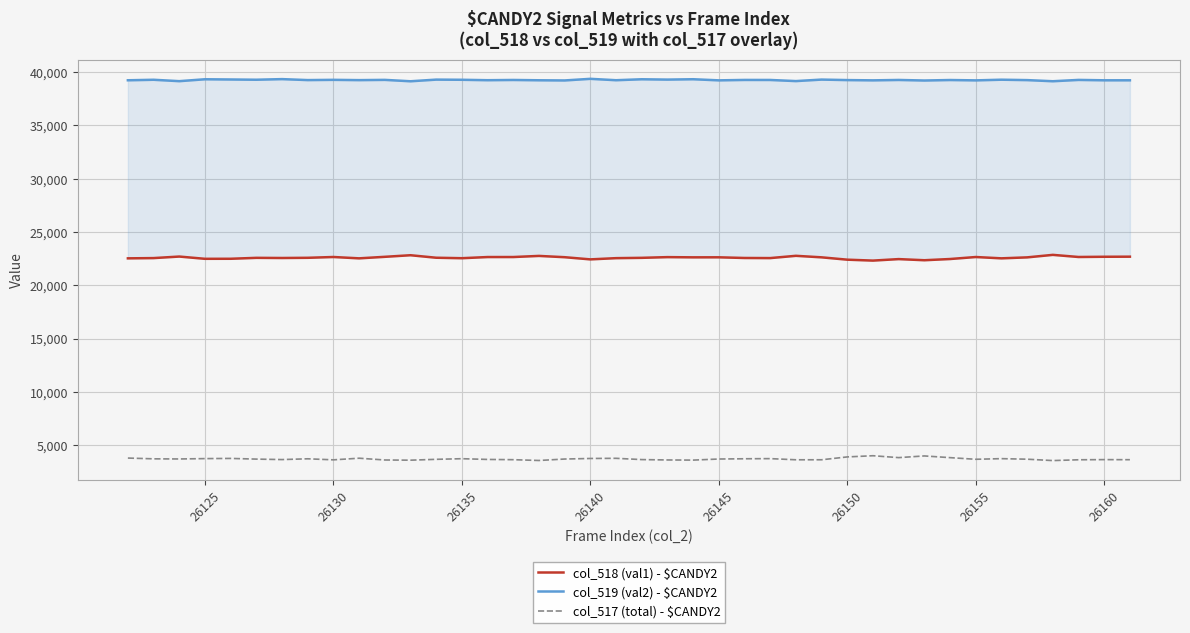

What value does the col_518 (val1) series have at 26125?

22478